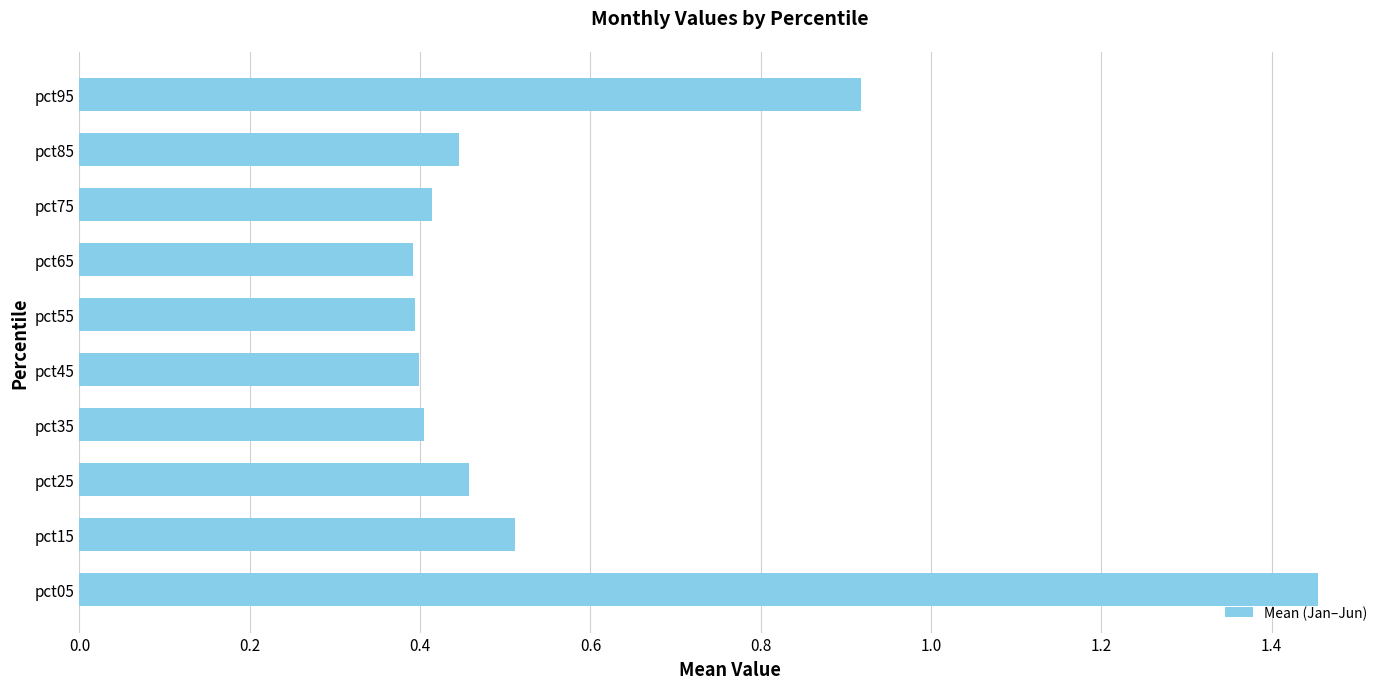

Does the chart contain stacked bars?

No